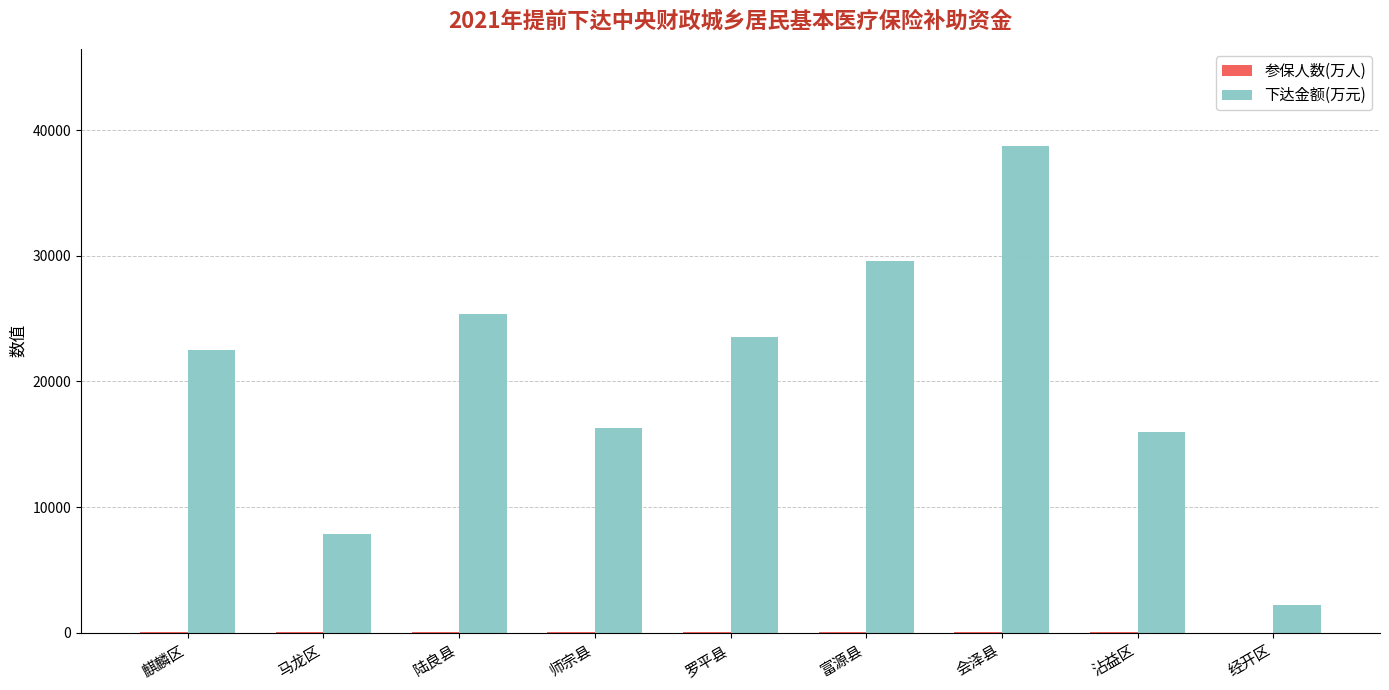

Which category has the highest value in the 下达金额(万元) series?

会泽县